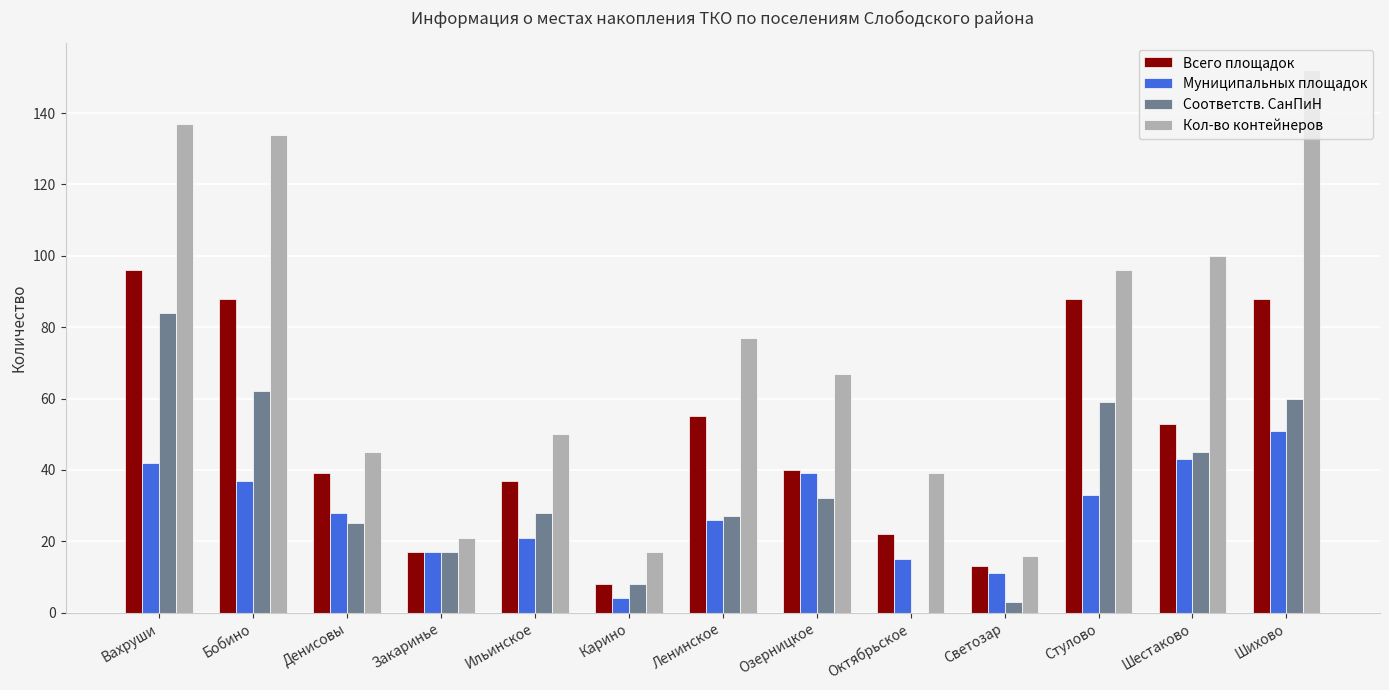

Are the bars grouped side by side (vs. stacked)?

Yes